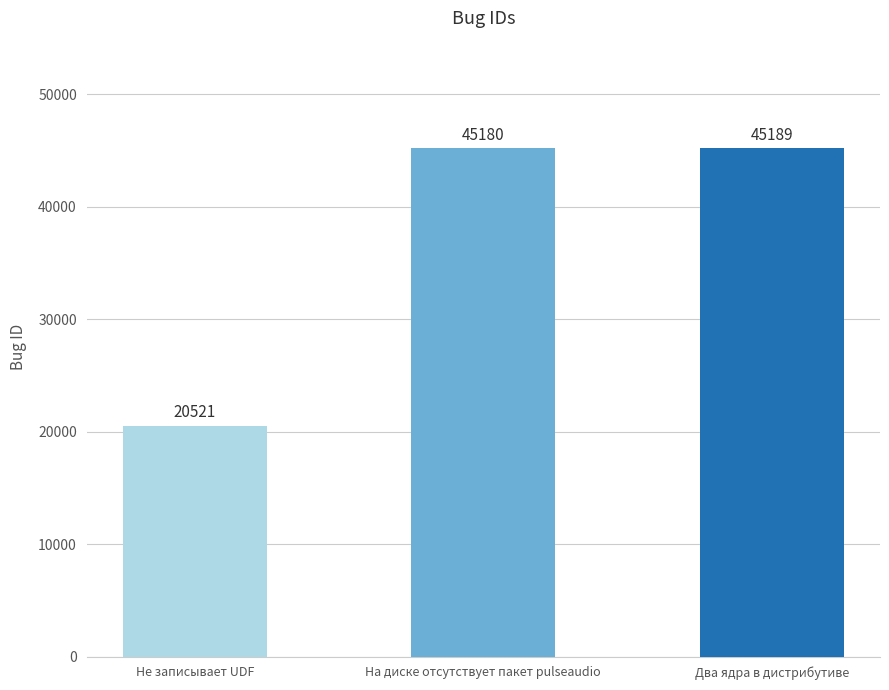

Does the chart contain any negative values?

No